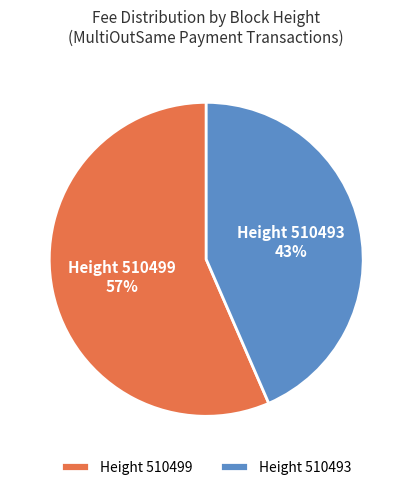

To the nearest percent, what is the average slice percentage?

50%